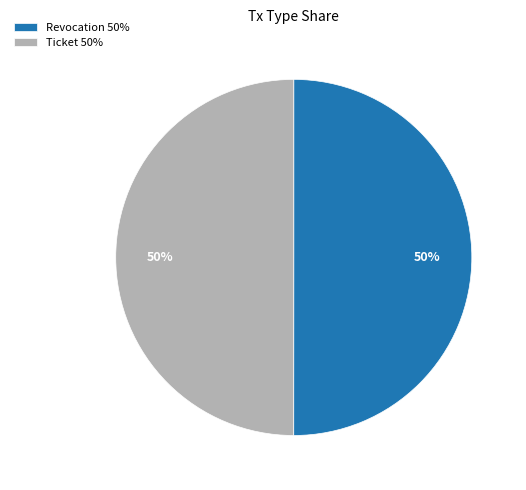

True or false: Ticket accounts for 65% of the total.

False